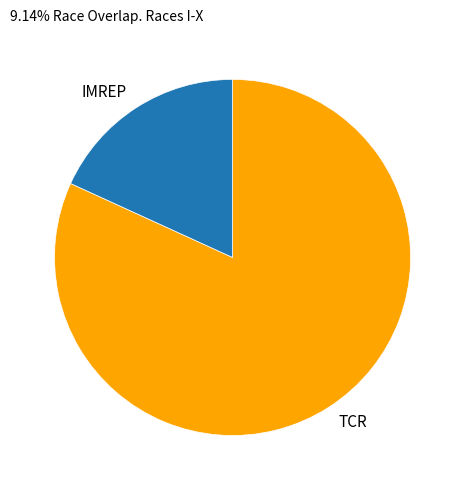

Is the sum of IMREP and TCR greater than half?

Yes